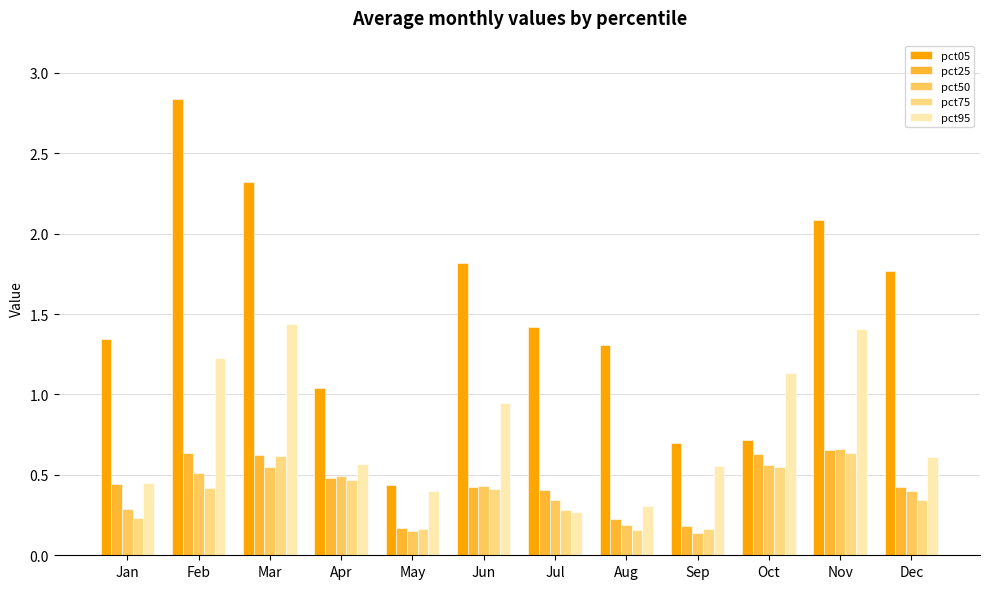

What is the sum of all pct25 values?

5.3